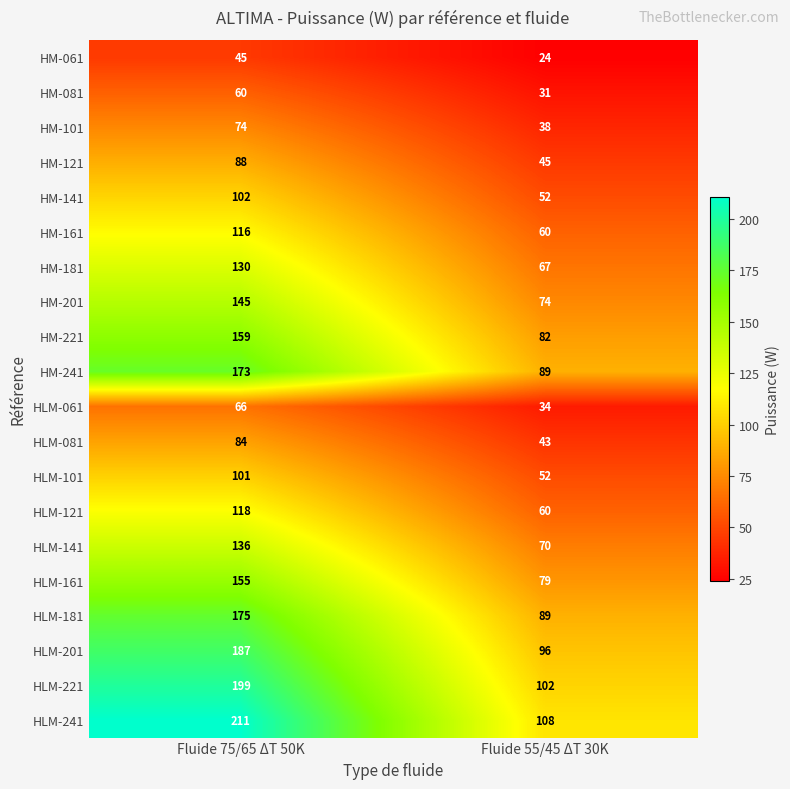

The value of HM-161 at Fluide 55/45 ΔT 30K is 89. True or false?

False